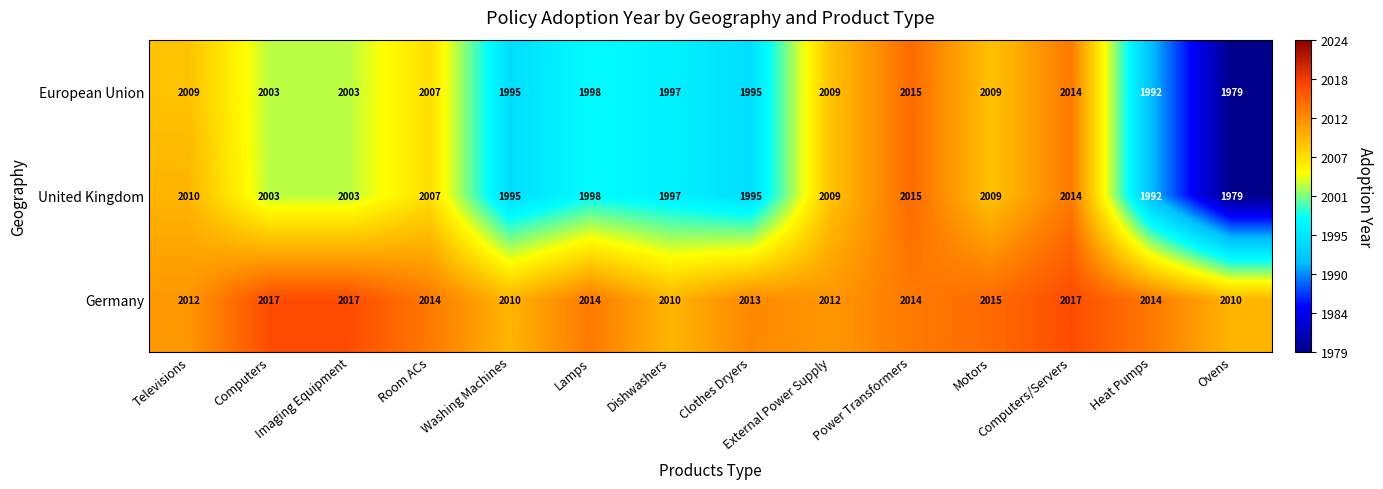

Count the Germany values in the range 2012 to 2015.

8